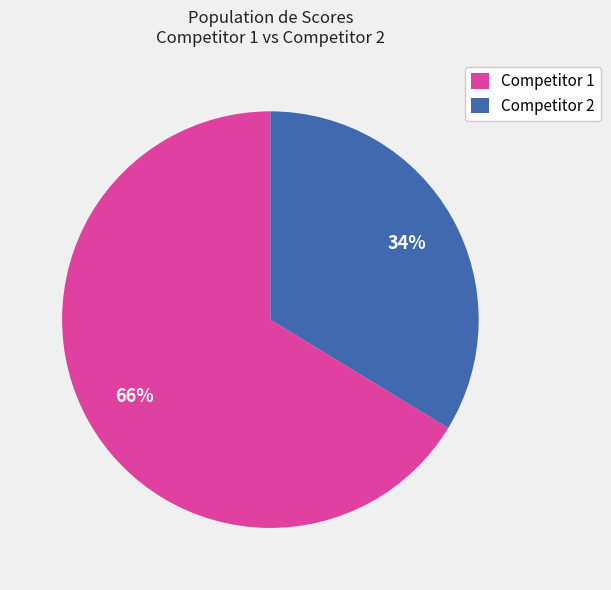

Which category has the smallest portion of the pie?

Competitor 2